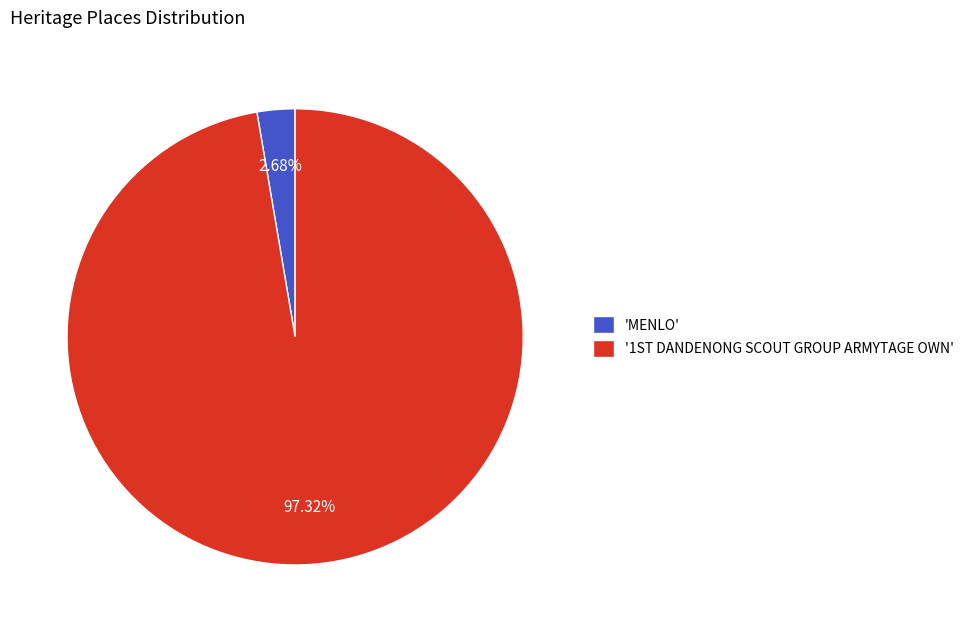

What is the largest slice in the pie chart?

'1ST DANDENONG SCOUT GROUP ARMYTAGE OWN'